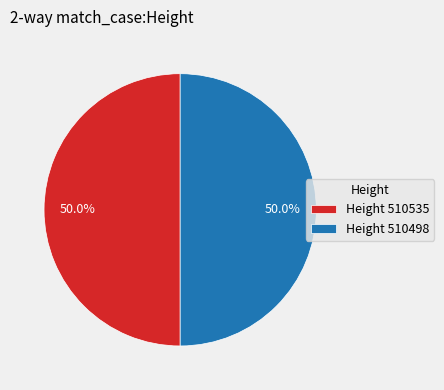

Is the sum of Height 510535 and Height 510498 greater than half?

Yes